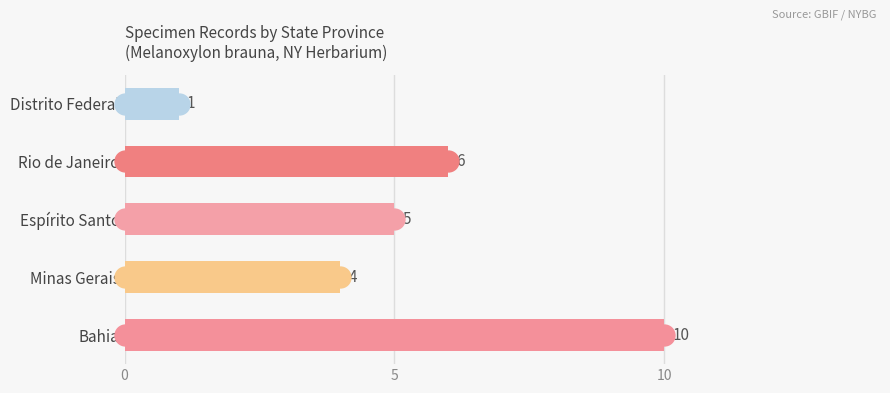

Where is the data nearest to the value 5?

Espírito Santo